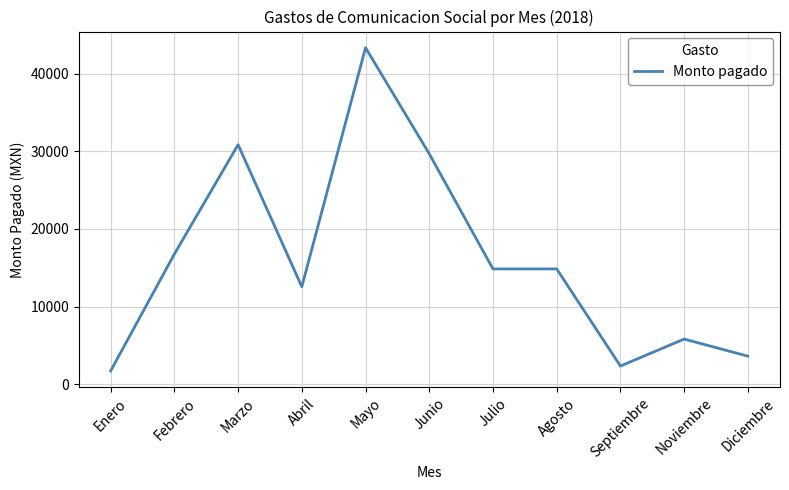

Where is the data nearest to the value 22536?

Febrero